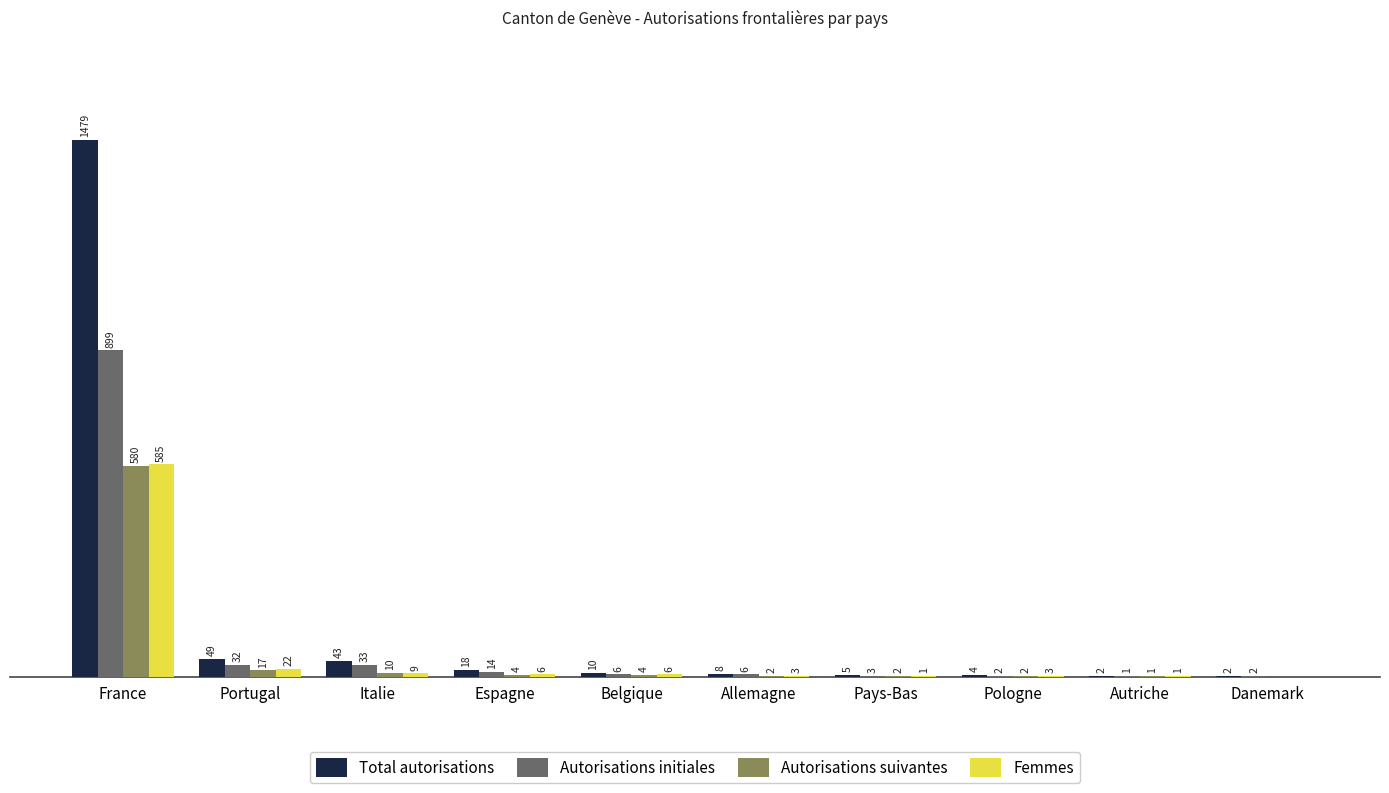

Between Pologne and Danemark, which series saw the biggest shift?

Femmes